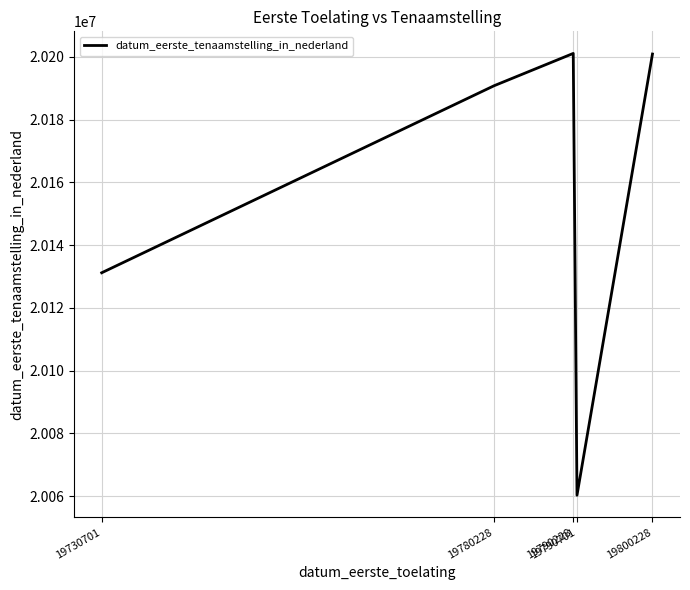

Is it true that the value at 19800228 is 20200925?

True